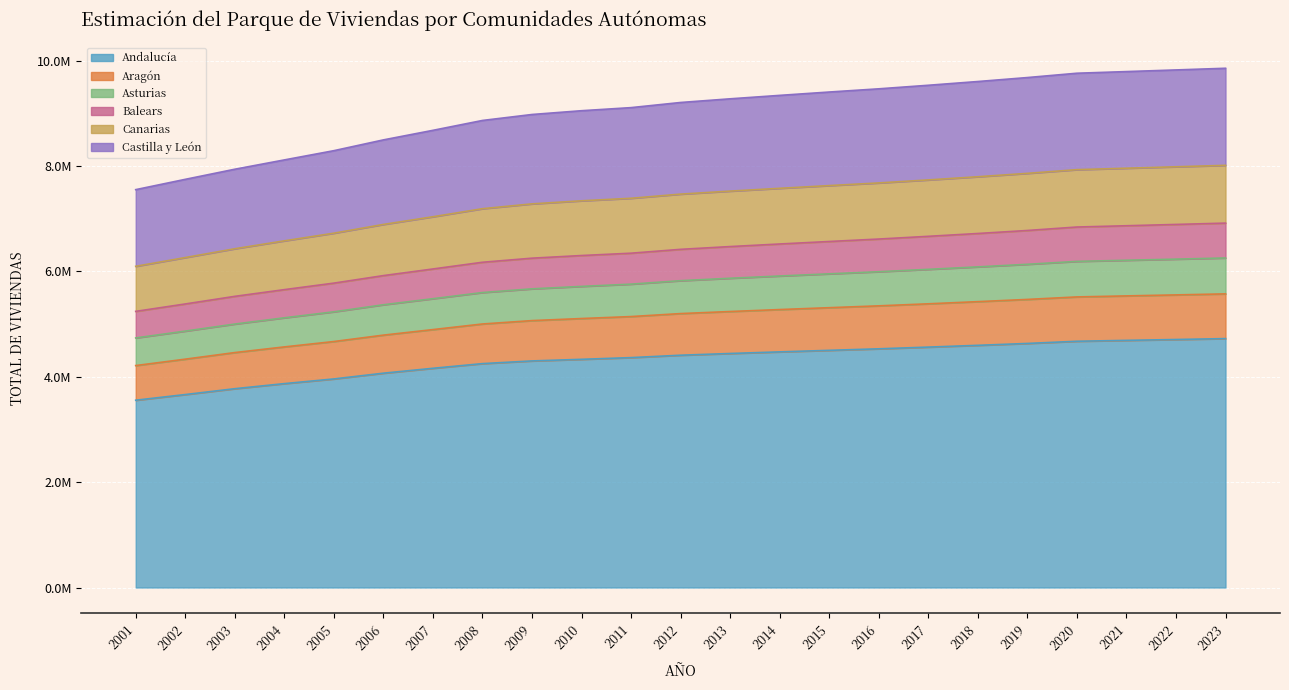

At which label is Castilla y León closest to 8701901?

2007